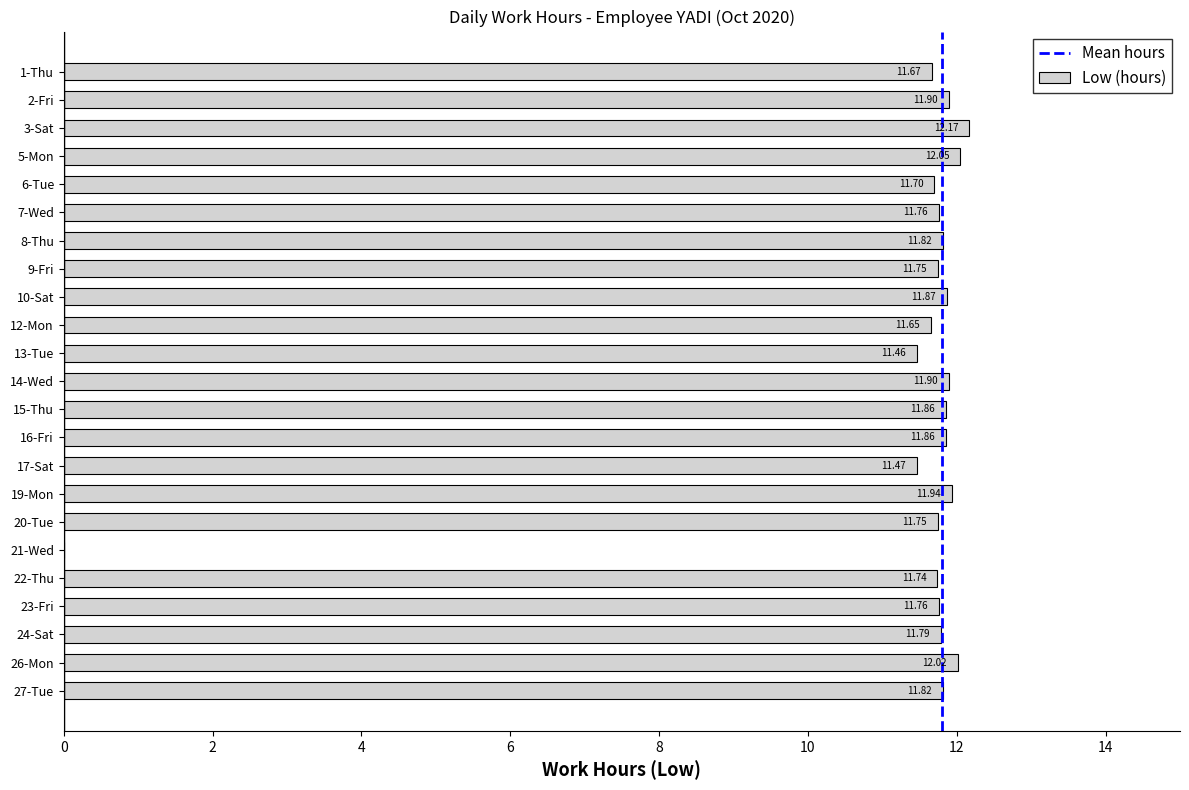

Which has a higher value, 2-Fri or 8-Thu?

2-Fri